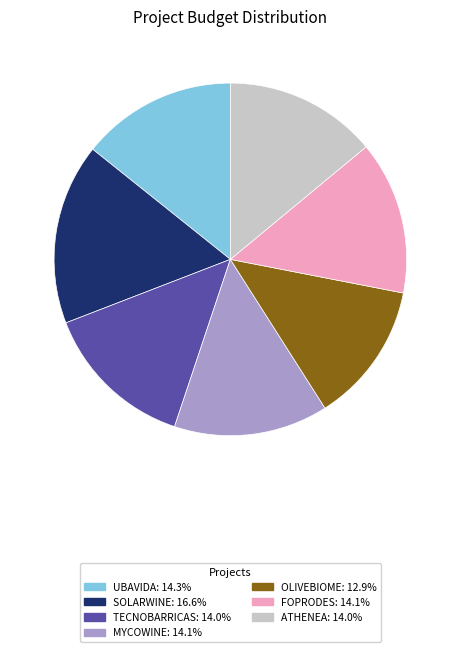

Which slice is the largest?

SOLARWINE